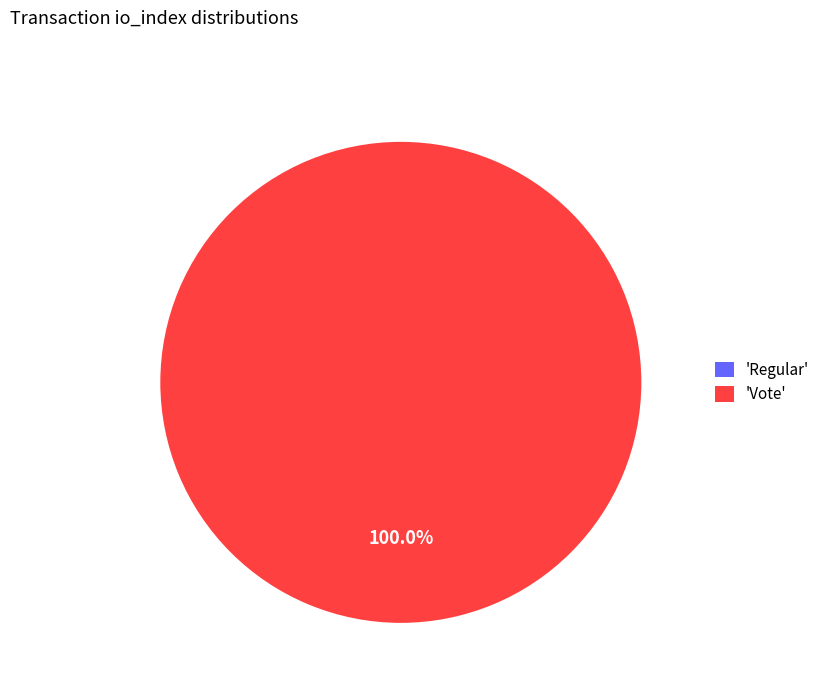

How many segments does this pie chart have?

2